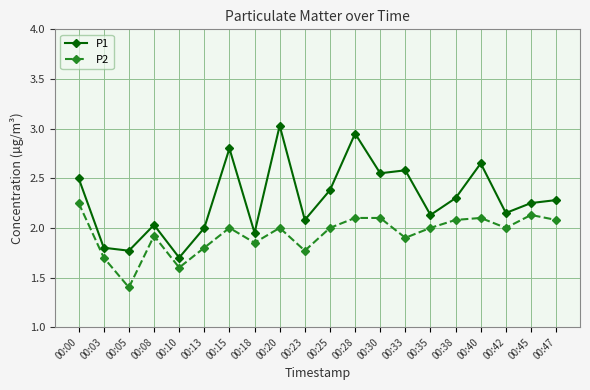

What is the difference between the maximum and second lowest values in the P1 series?

1.3